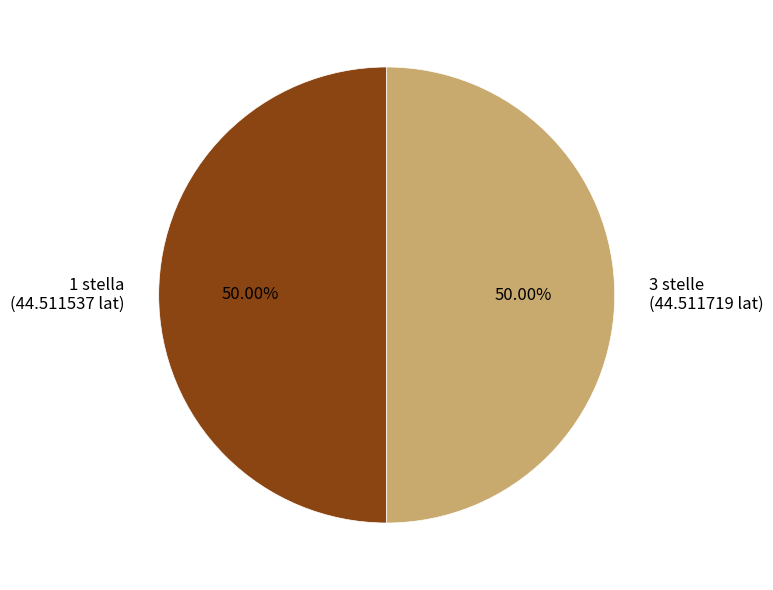

Combined, do 3 stelle (44.511719 lat) and 1 stella (44.511537 lat) account for over 50%?

Yes